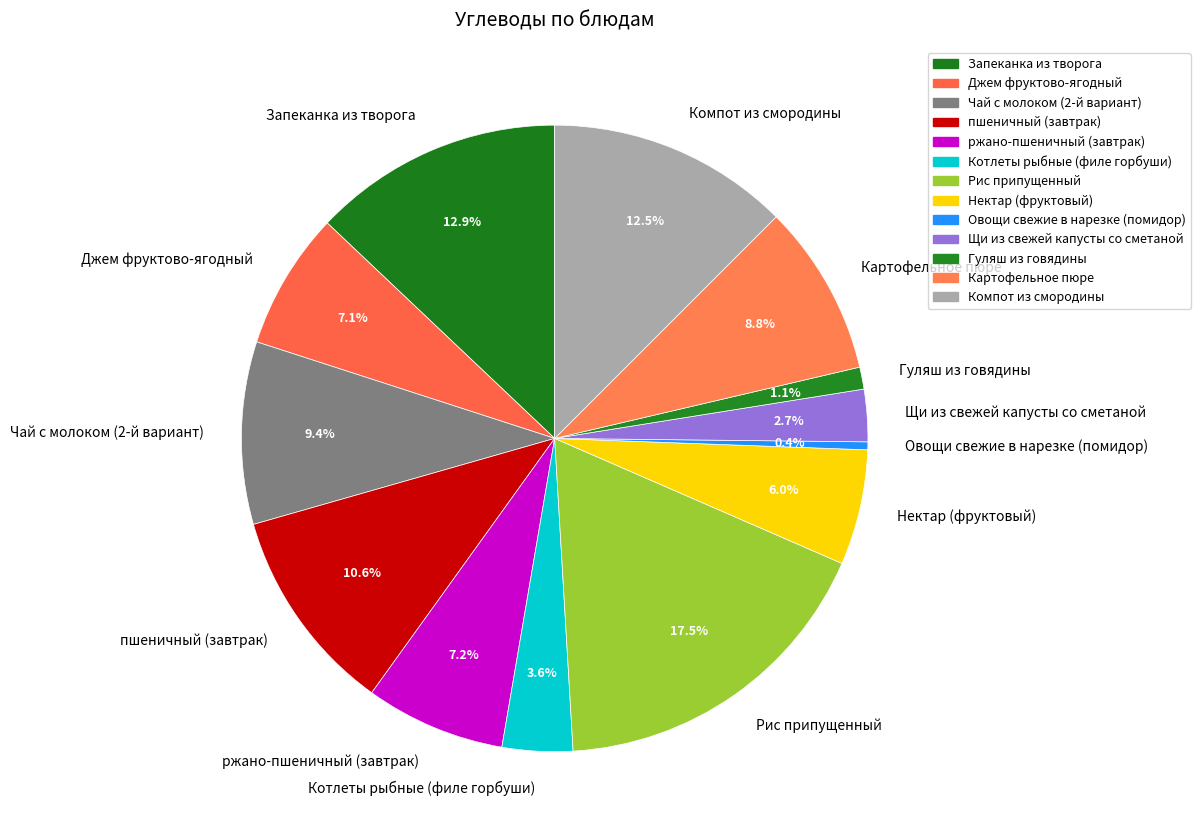

To the nearest percent, what is the average slice percentage?

8%